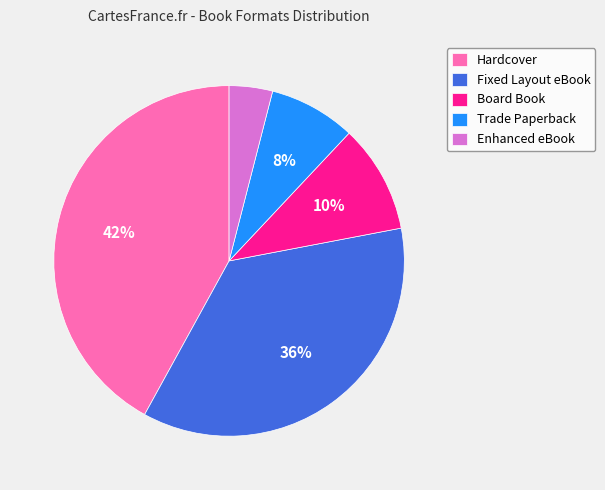

Does Fixed Layout eBook represent more than half of the total?

No